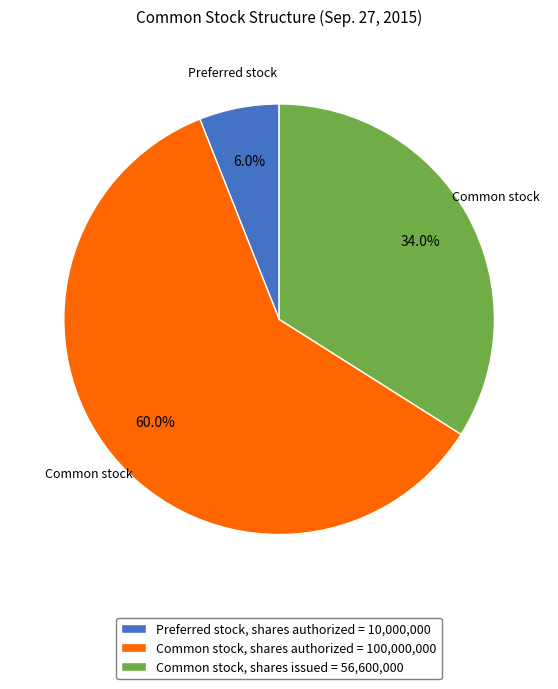

What is the largest slice in the pie chart?

Common stock, shares authorized = 100,000,000